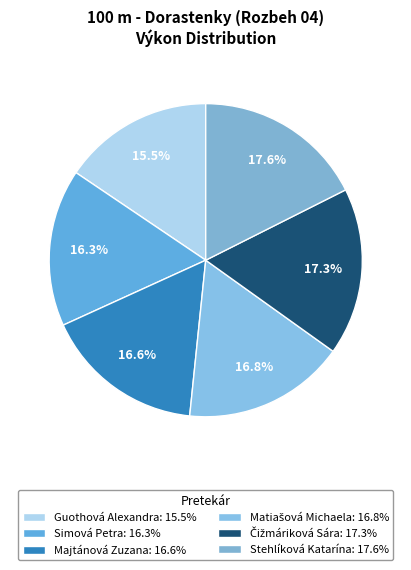

Is there any slice that represents more than half of the pie?

No